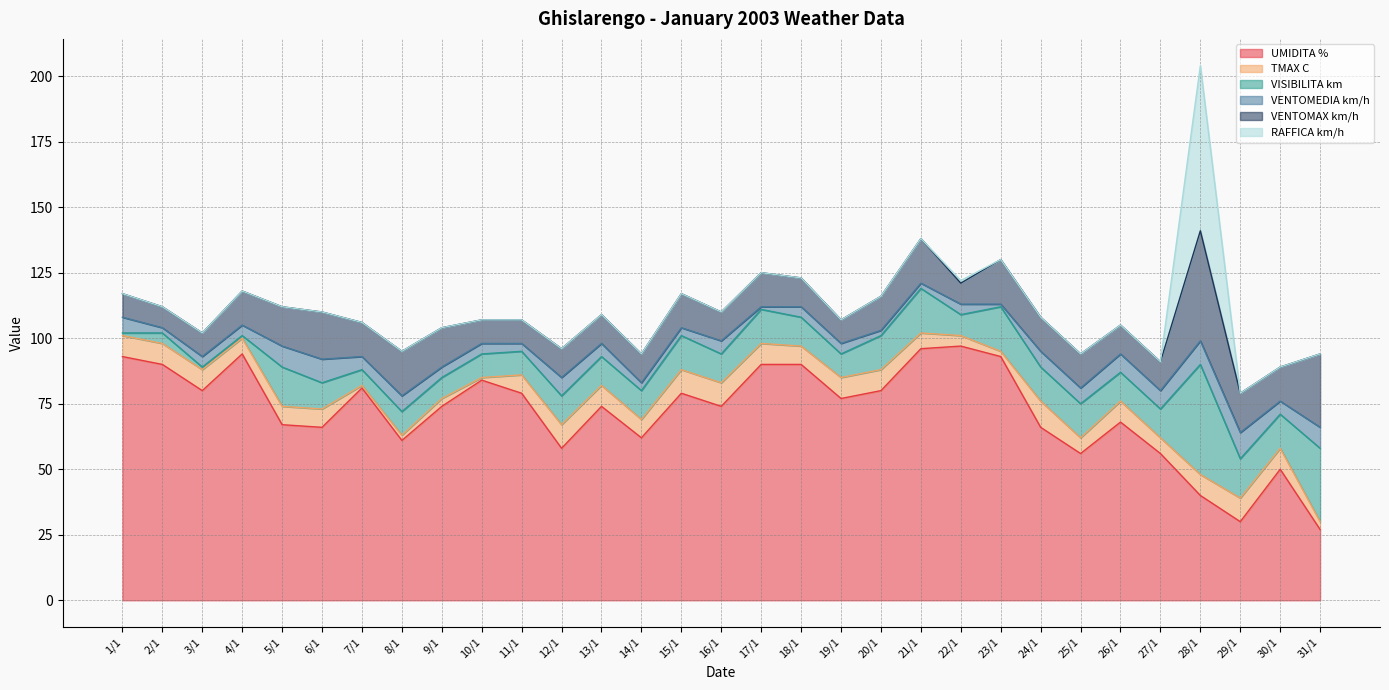

What is the greatest value displayed?

97